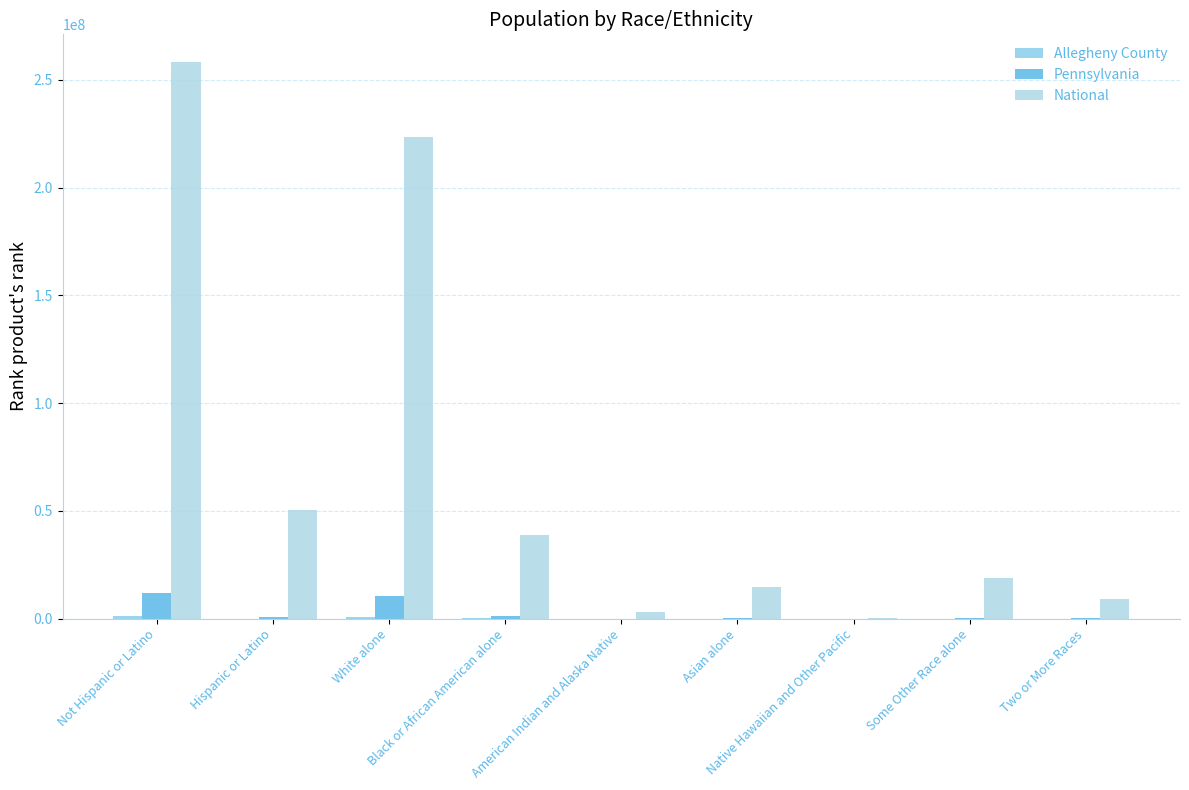

How many groups of bars are there?

9